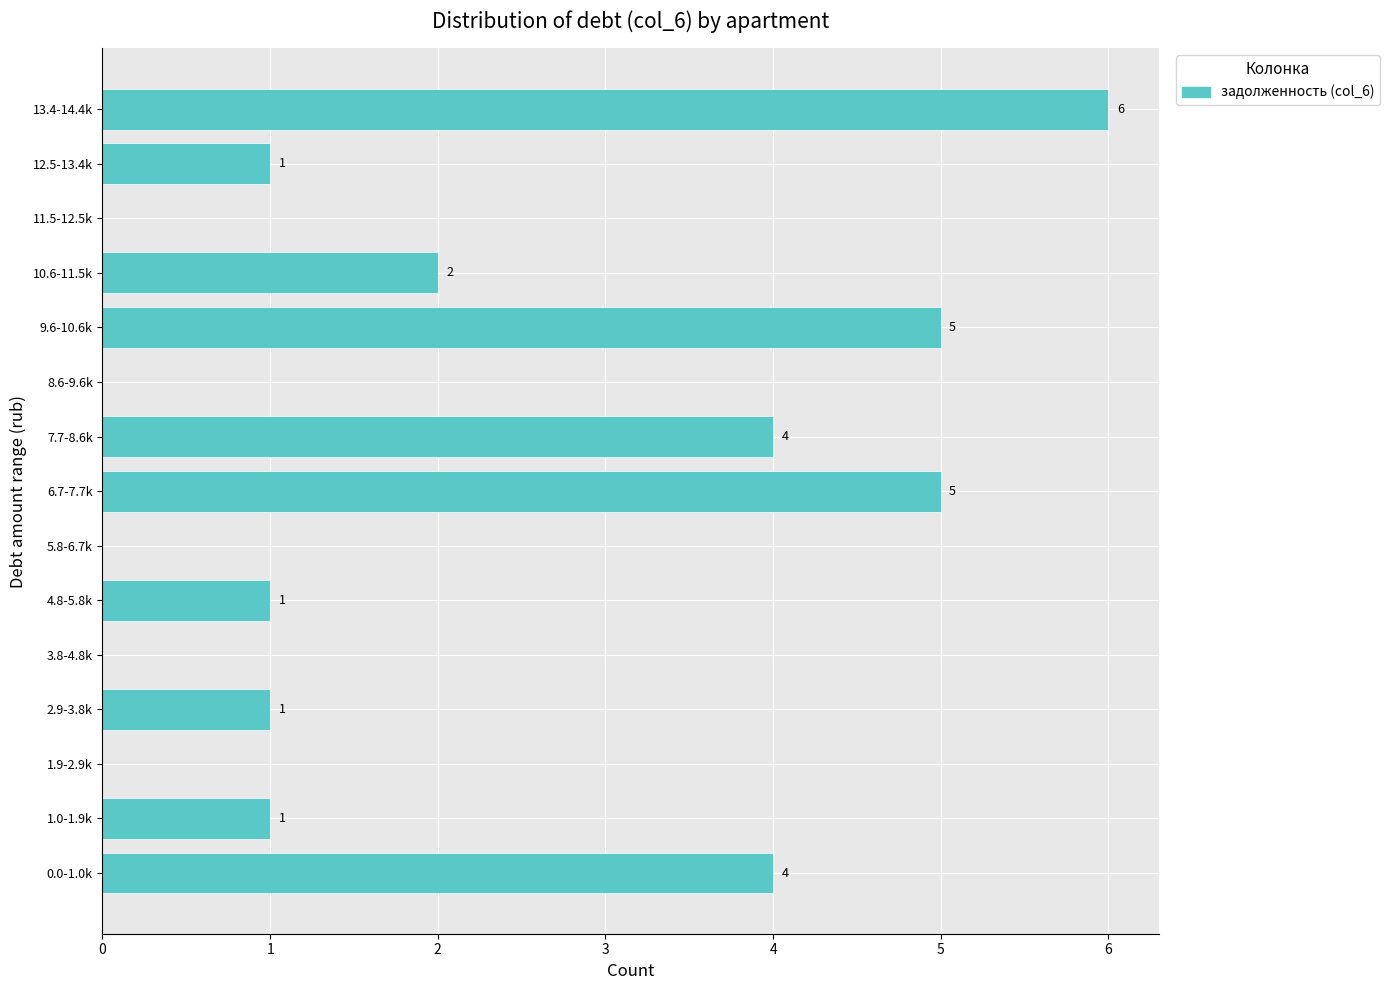

Reading bottom to top, what are all the values shown in this chart?

0.0-1.0k=4	1.0-1.9k=1	1.9-2.9k=0	2.9-3.8k=1	3.8-4.8k=0	4.8-5.8k=1	5.8-6.7k=0	6.7-7.7k=5	7.7-8.6k=4	8.6-9.6k=0	9.6-10.6k=5	10.6-11.5k=2	11.5-12.5k=0	12.5-13.4k=1	13.4-14.4k=6